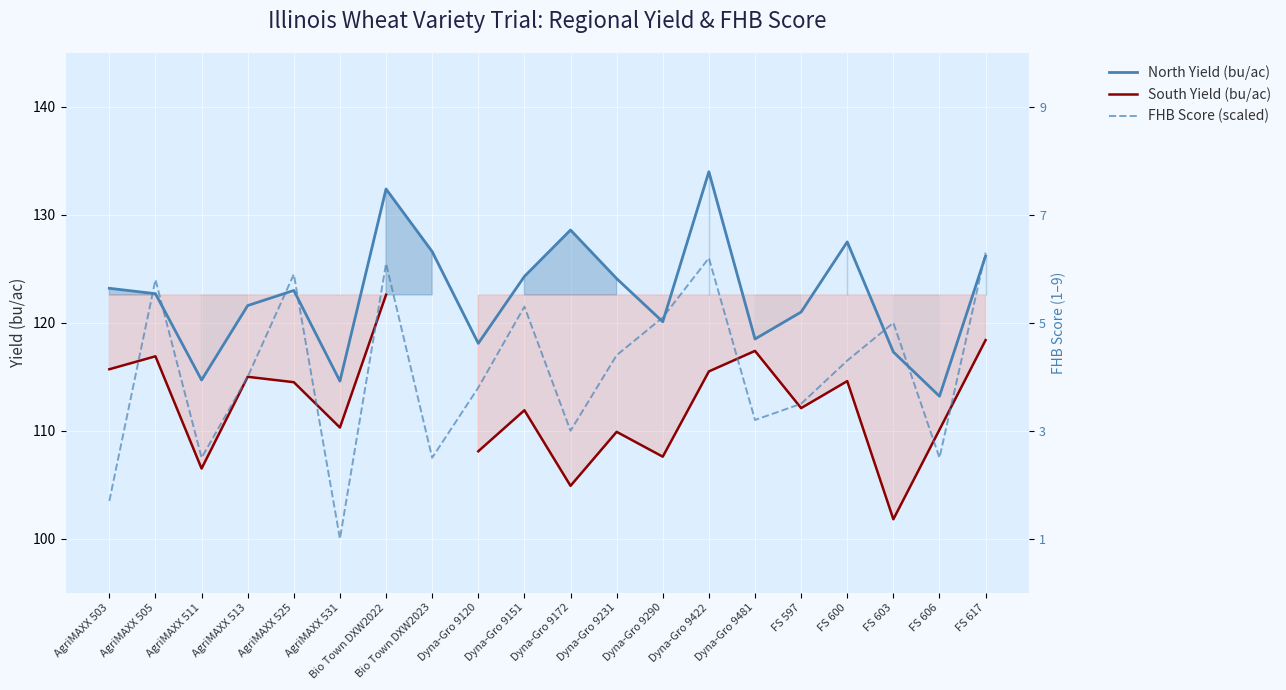

Is this an area chart (filled region under the line)?

No